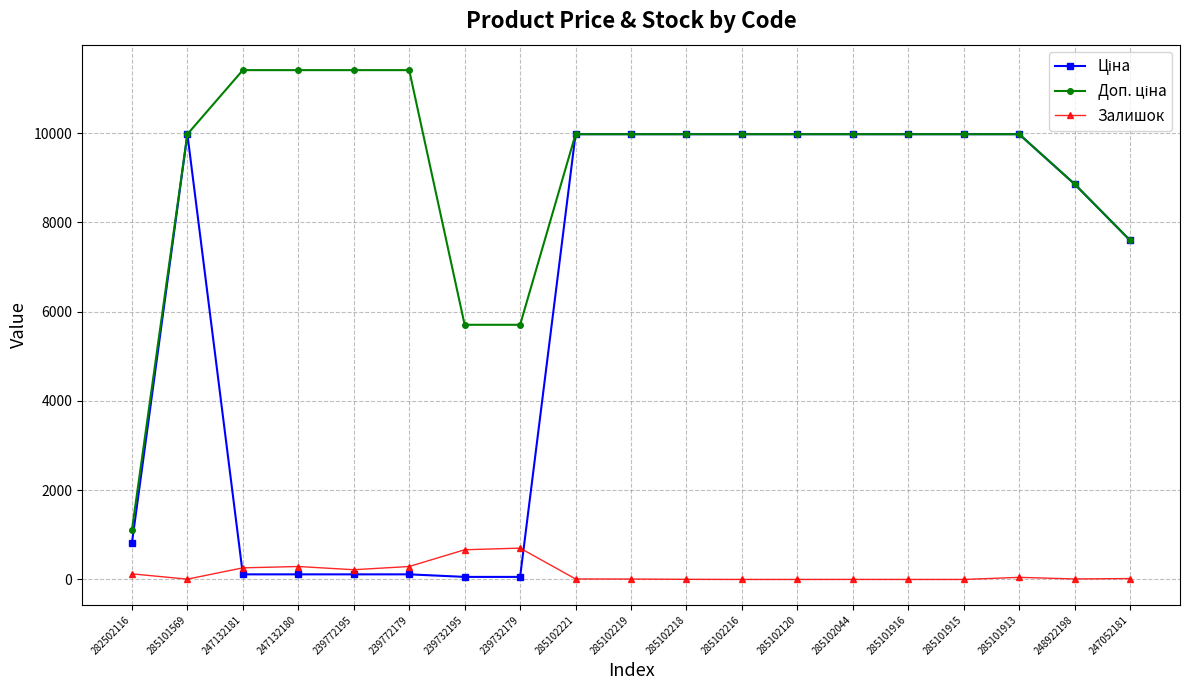

At how many categories does at least one series exceed 6459?

16